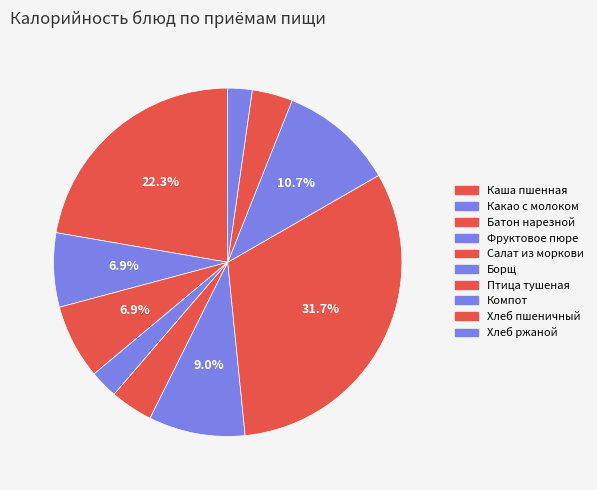

Is there any slice that represents more than half of the pie?

No